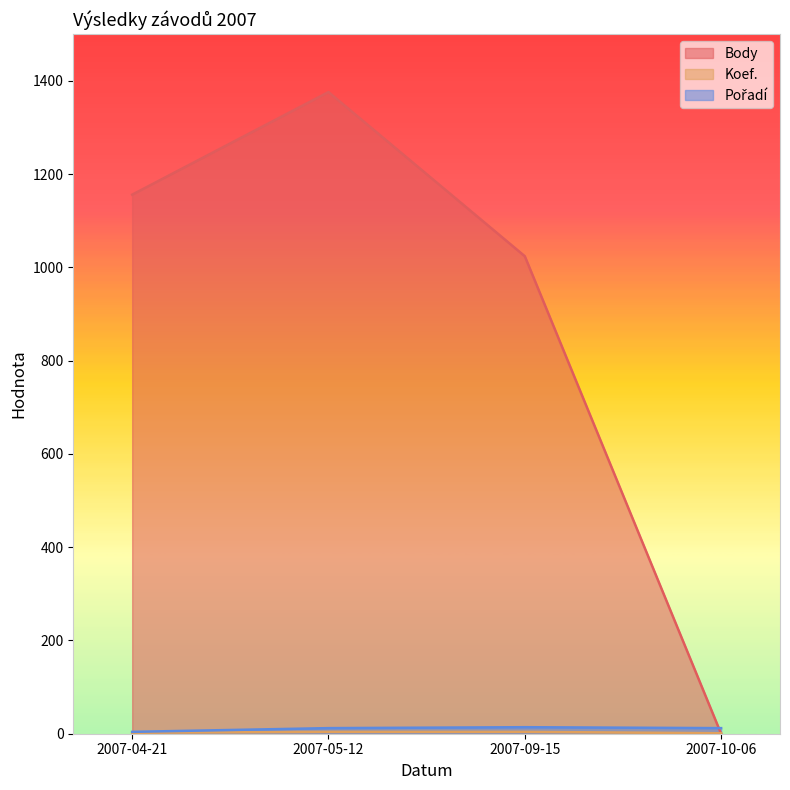

Does the chart have visible grid lines?

No